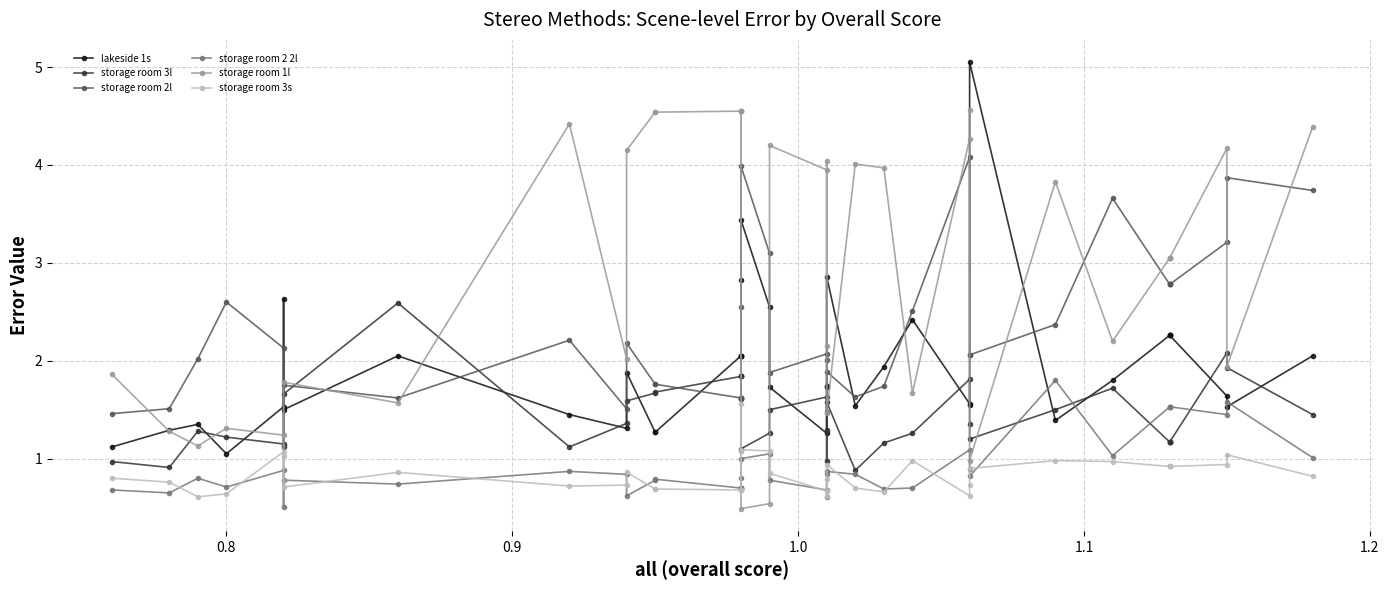

True or false: storage room 2 2l and storage room 2l intersect in this chart.

False